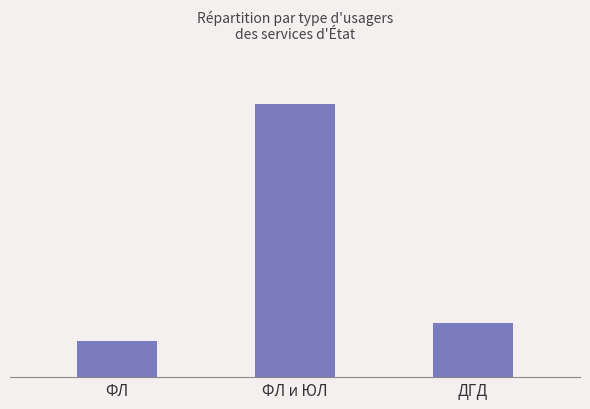

What is the change in value from ФЛ to ФЛ и ЮЛ?

+13